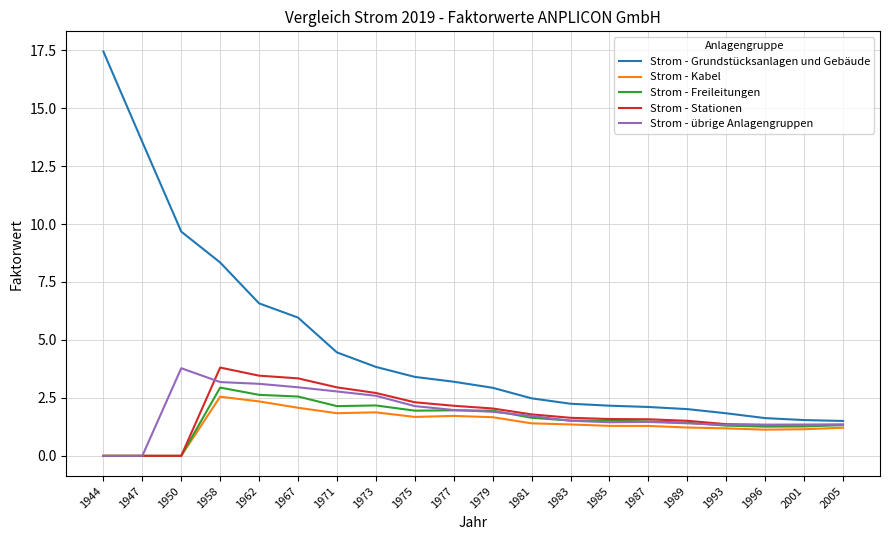

At which category is the sum across all series the highest?

1958